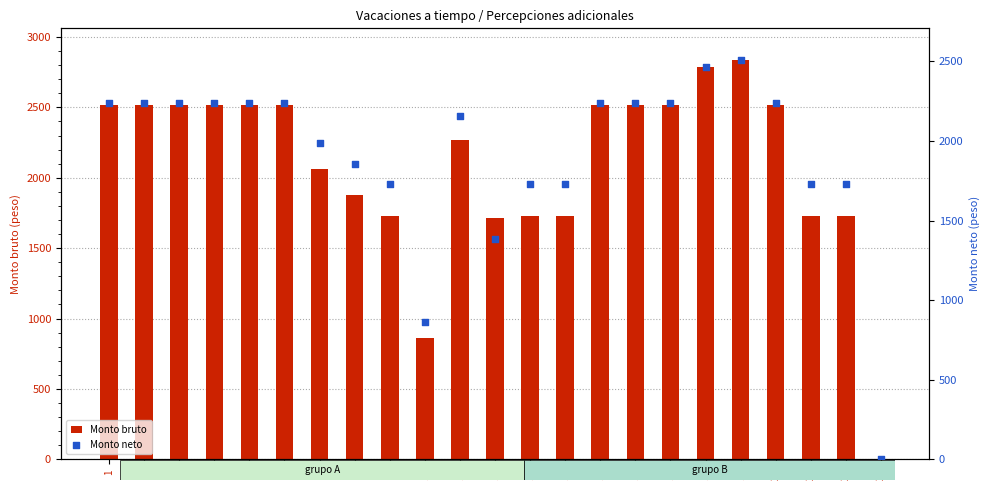

Which series has the largest Y range (max minus min)?

Monto bruto